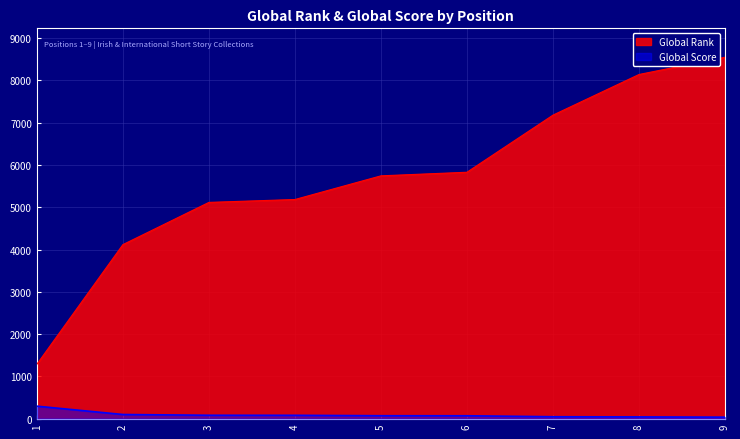

Reading right to left, what are all the values shown in this chart?

Global Rank: 9=8548	8=8140	7=7179	6=5828	5=5743	4=5183	3=5115	2=4116	1=1286
Global Score: 9=35	8=41	7=45	6=68	5=69	4=79	3=80	2=98	1=295